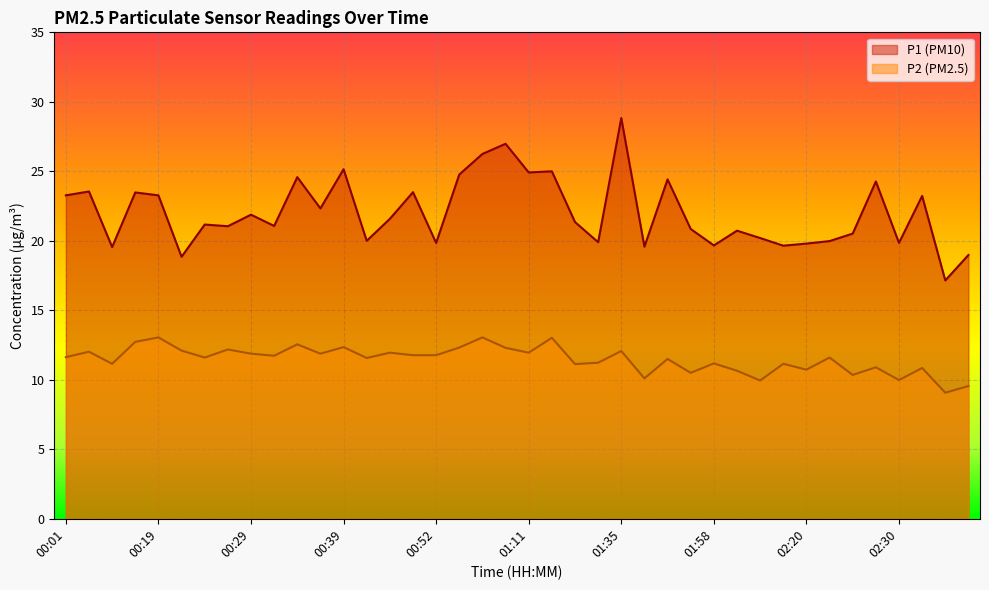

What are all the series names shown in the legend?

P1 (PM10), P2 (PM2.5)